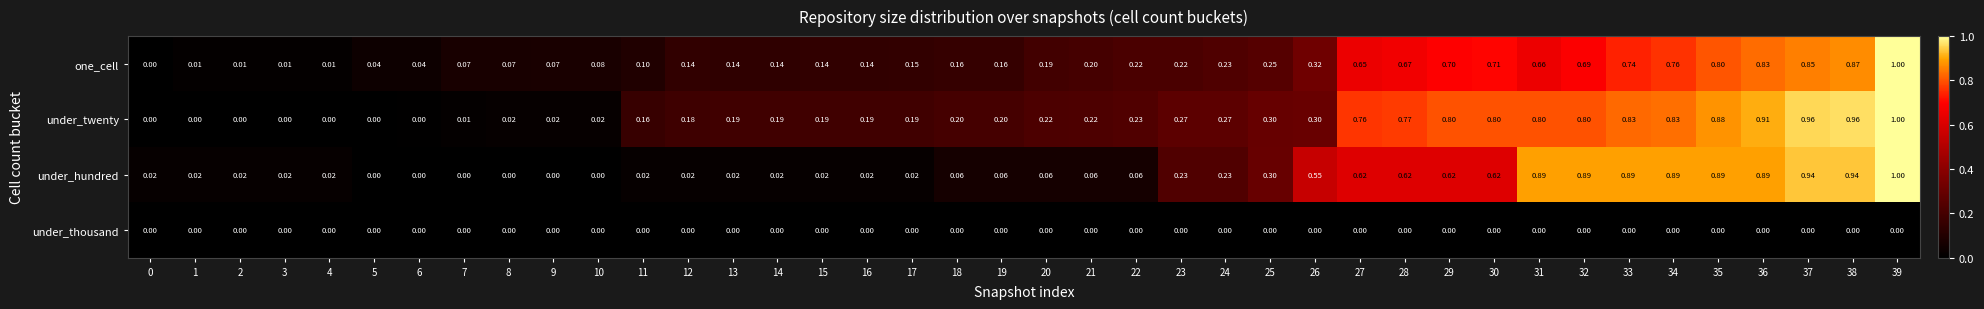

Between 7 and 18, which series saw the biggest shift?

under_twenty